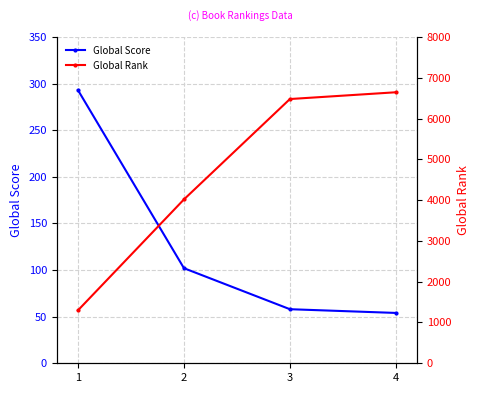

What is the difference between the second highest and minimum values in the Global Rank series?

5181